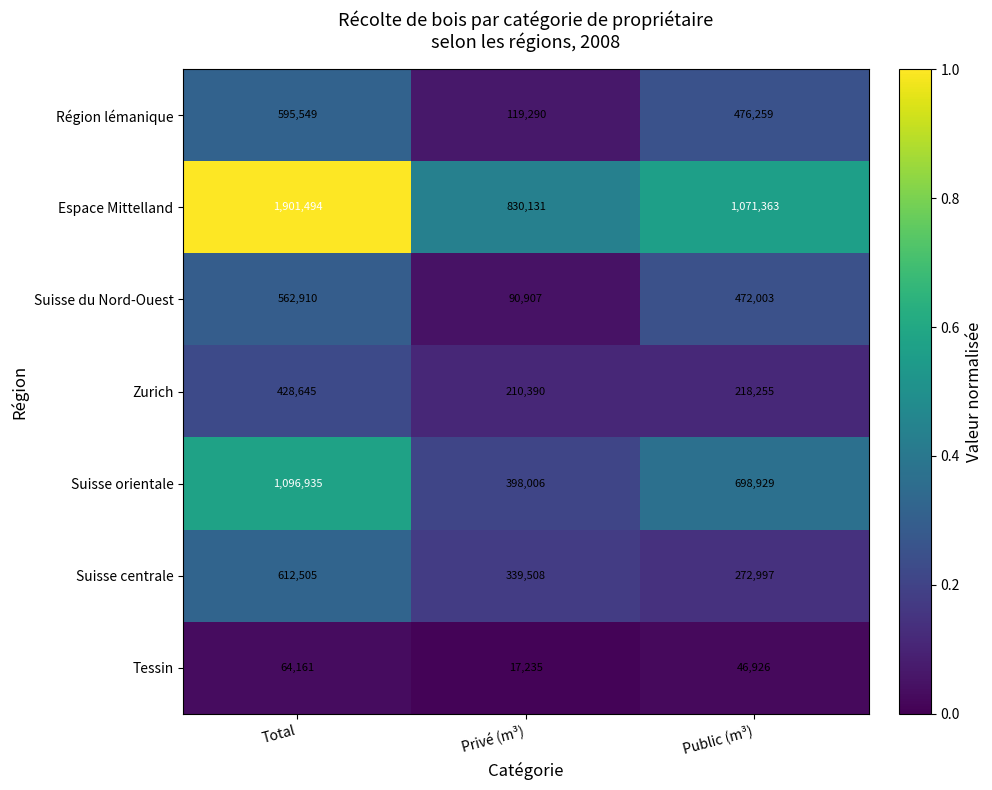

What is the difference between the Suisse du Nord-Ouest values at Total and Privé (m³)?

472003